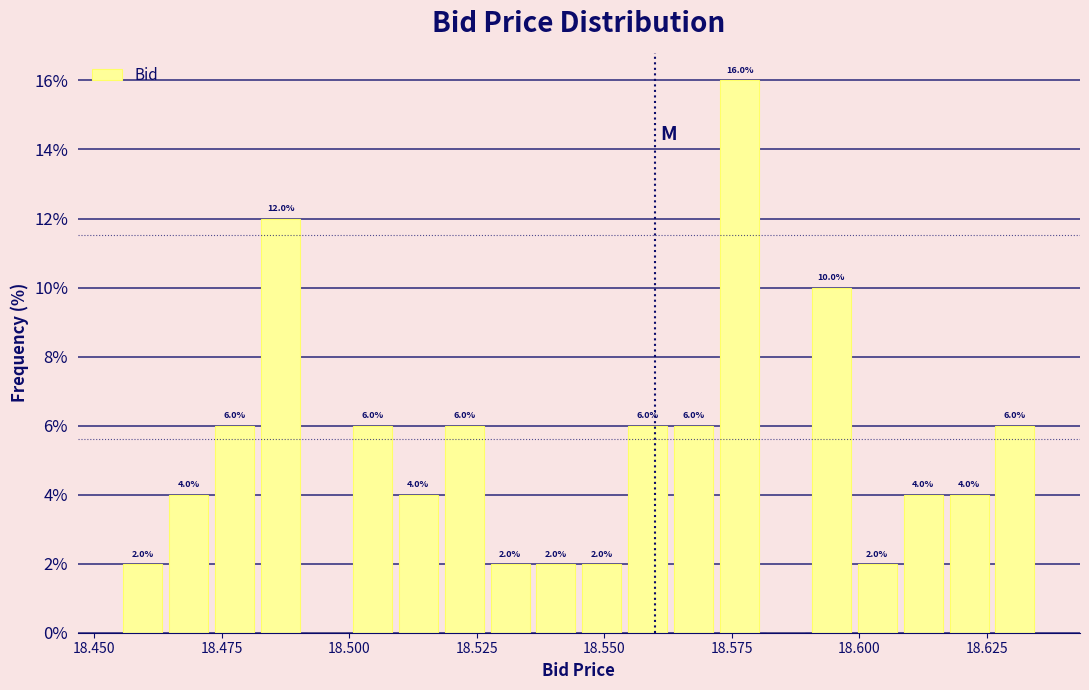

Read against the x-axis, roughly where is the centre of the tallest bar?

18.575